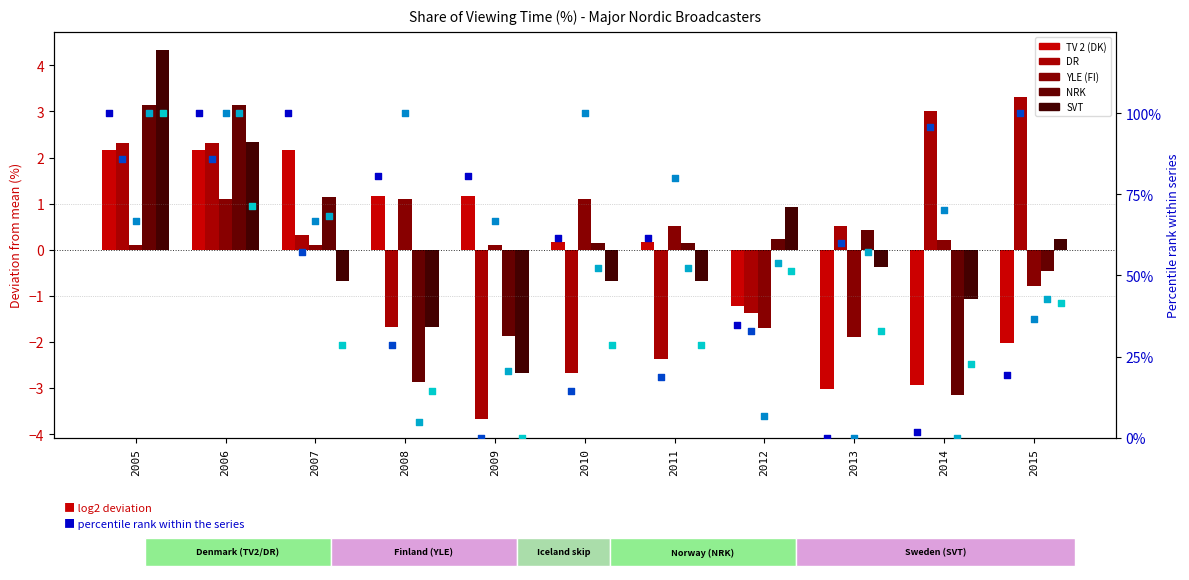

At which category is the sum across all series the highest?

2006